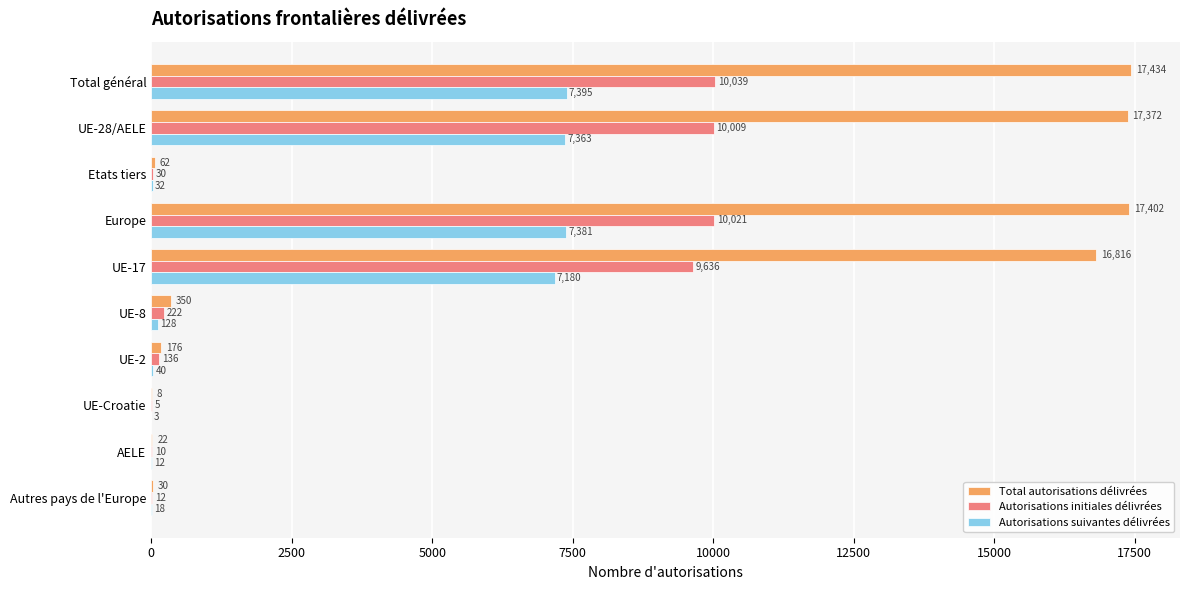

Count the number of categories in the chart.

10